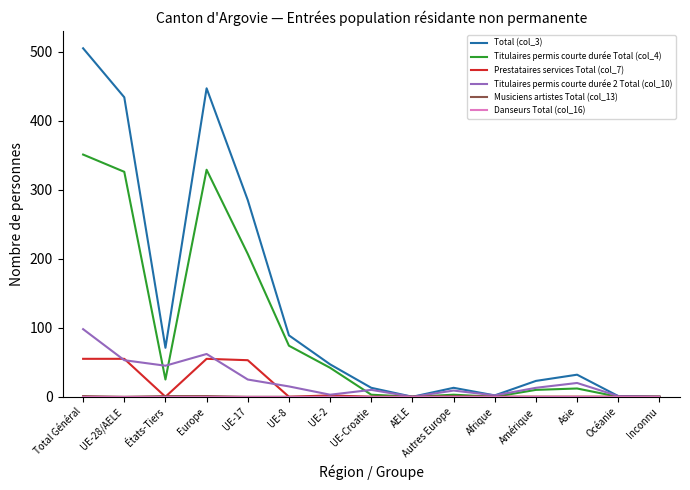

Is this an area chart (filled region under the line)?

No